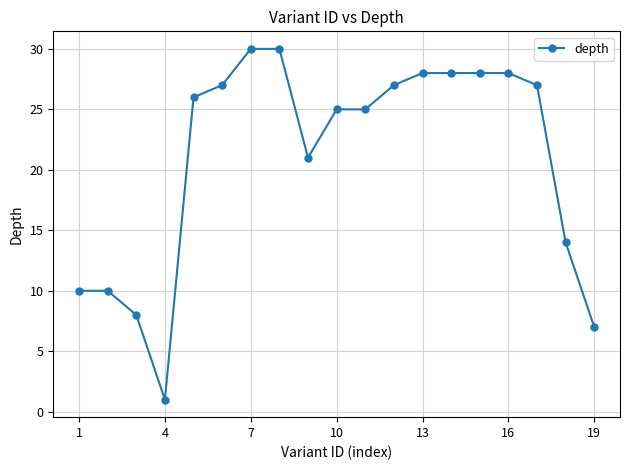

What is the value of the 5th point from the left?

26